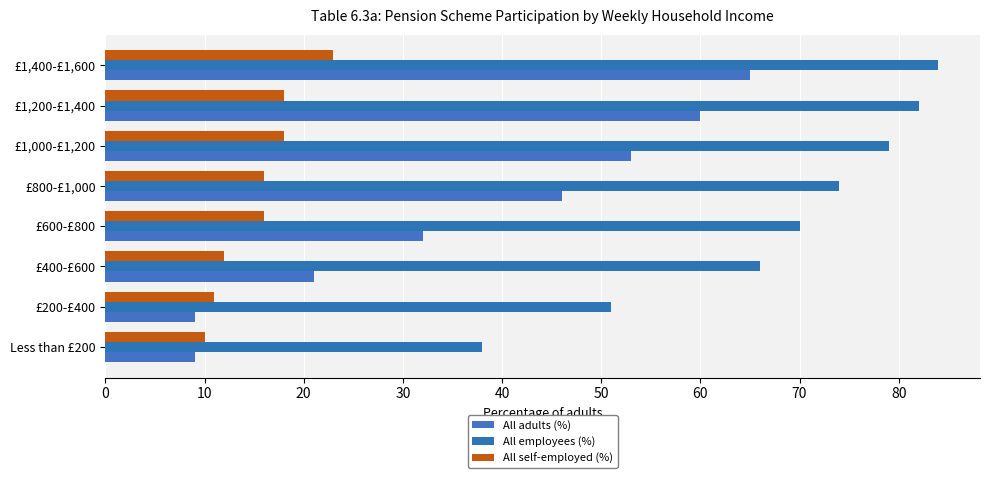

How many data points does each series have?

8